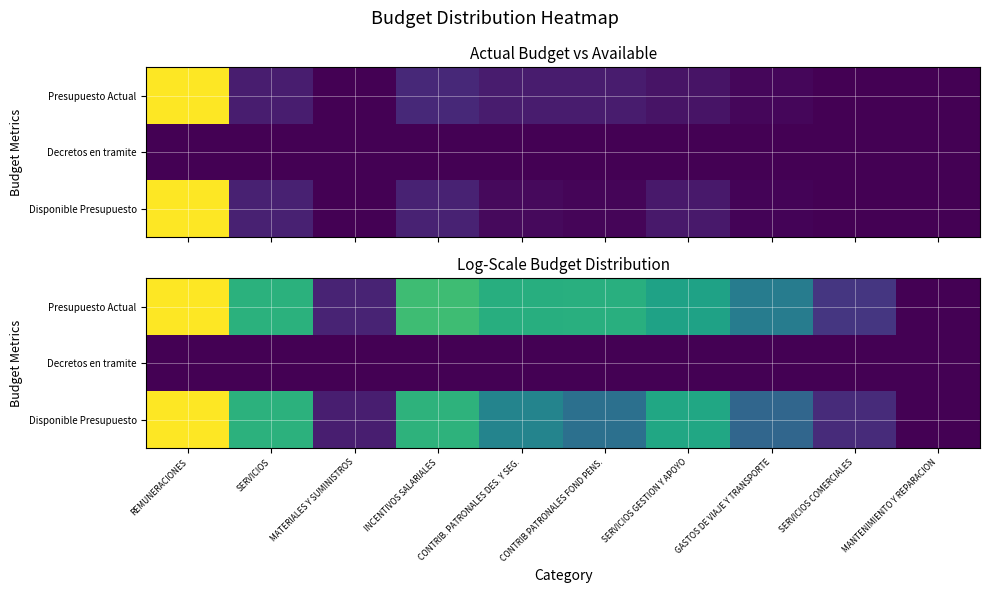

What value does the Disponible Presupuesto series have at CONTRIB. PATRONALES DES. Y SEG.?

0.4